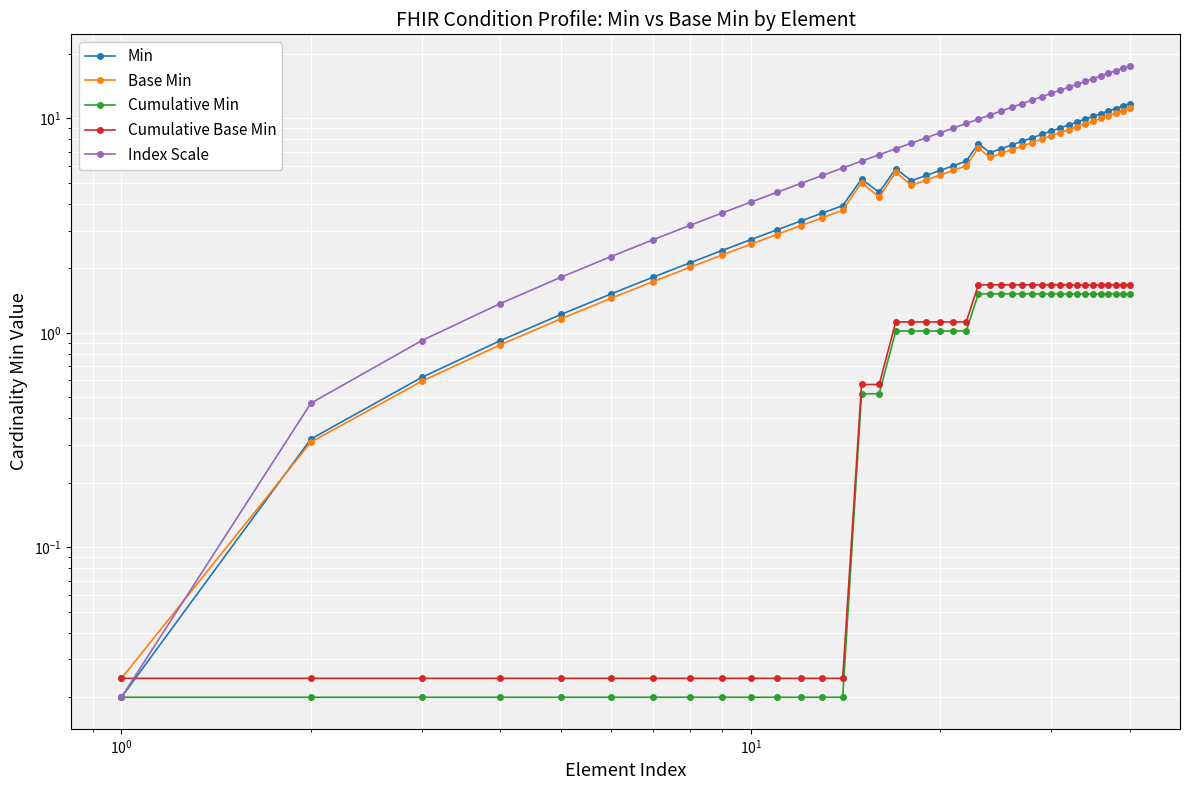

Between $\mathdefault{10^{-2}}$ and 20, which is larger?

20